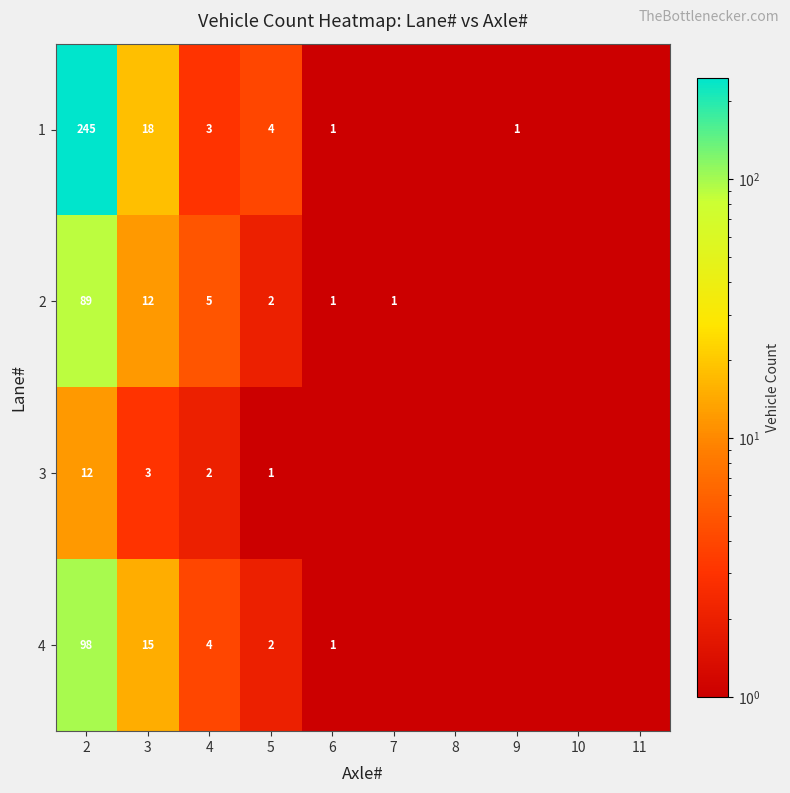

Between 2 and 5, which series saw the biggest shift?

1